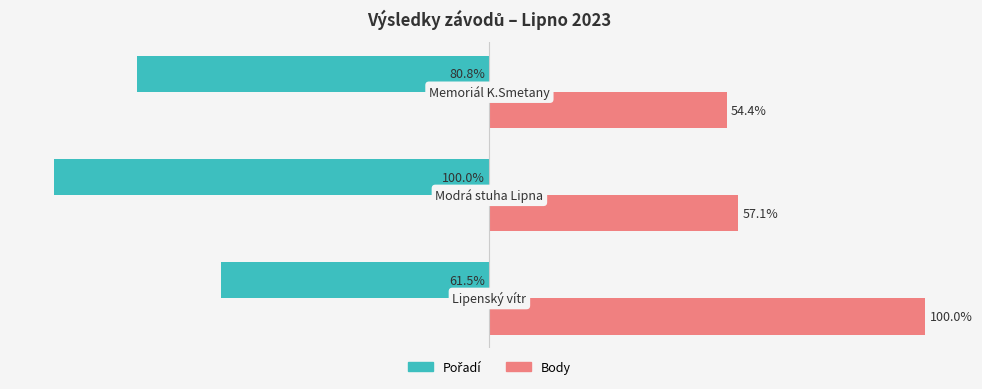

Which series has the largest range (max minus min)?

Body